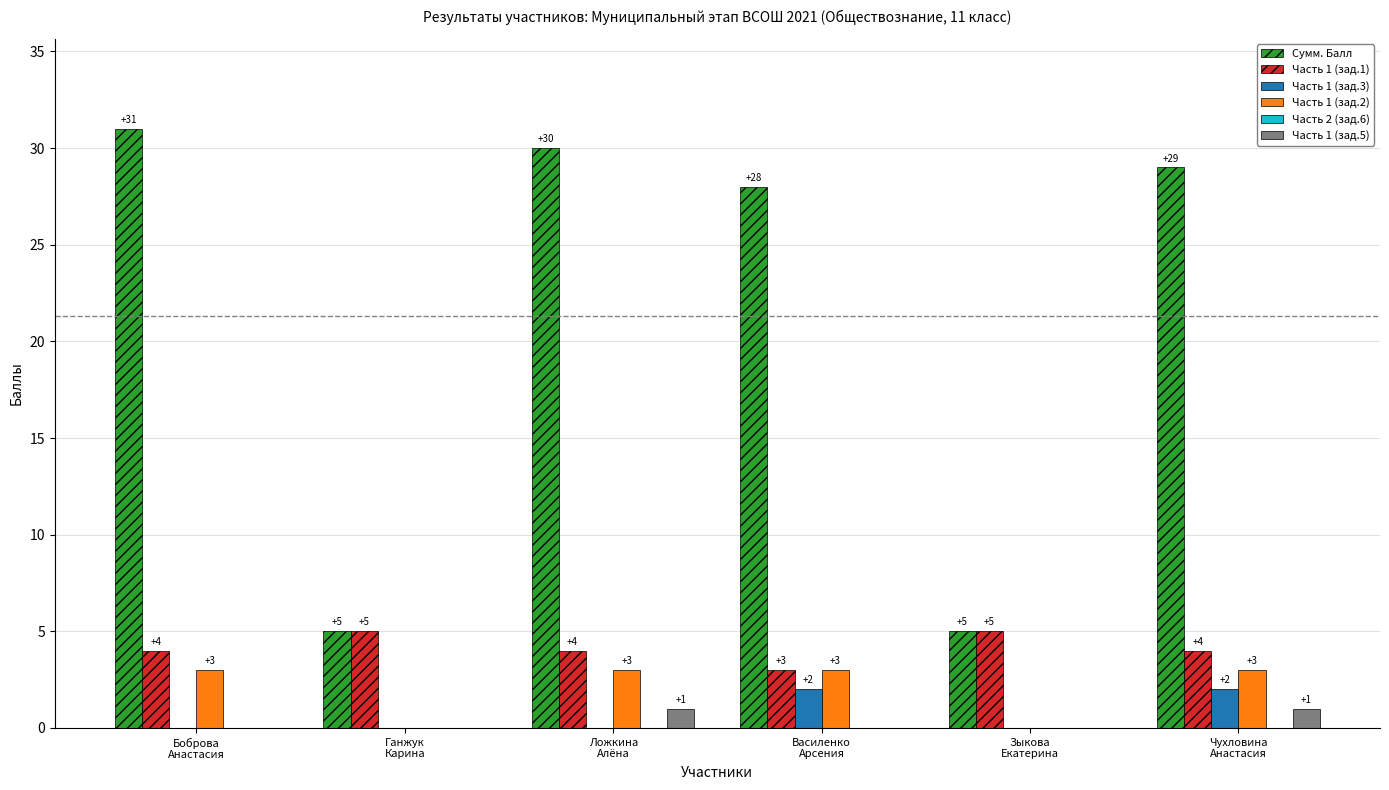

Which series has the widest spread of values?

Сумм. Балл